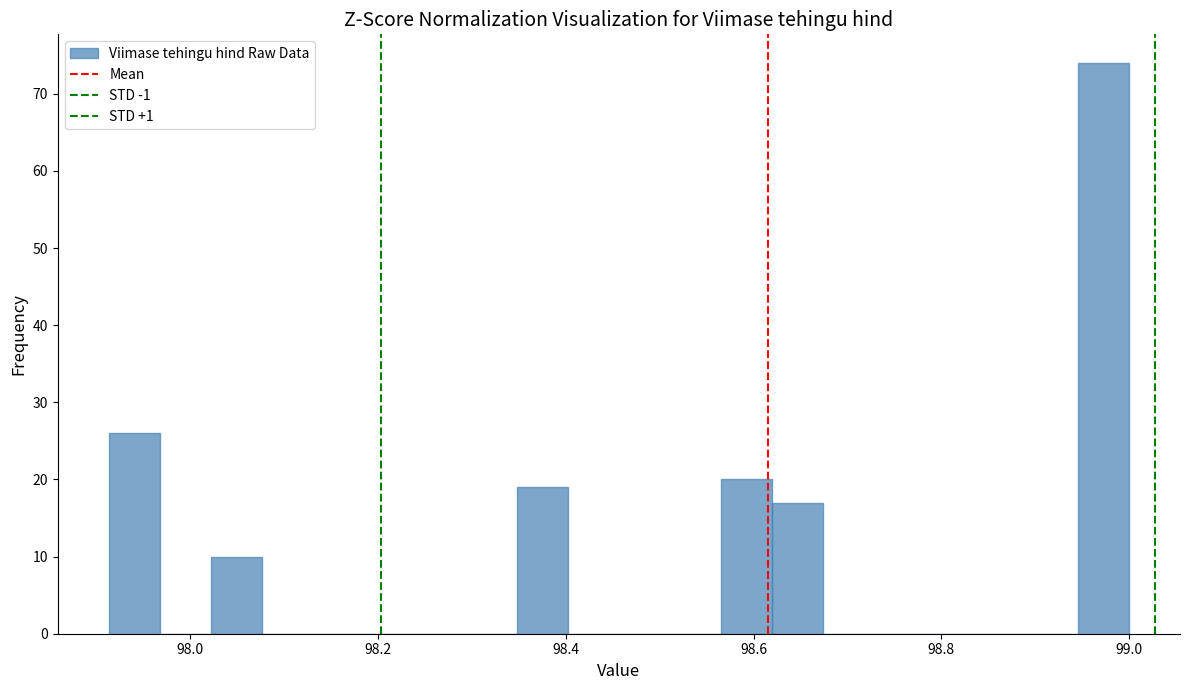

Read against the x-axis, roughly where is the centre of the tallest bar?

98.98